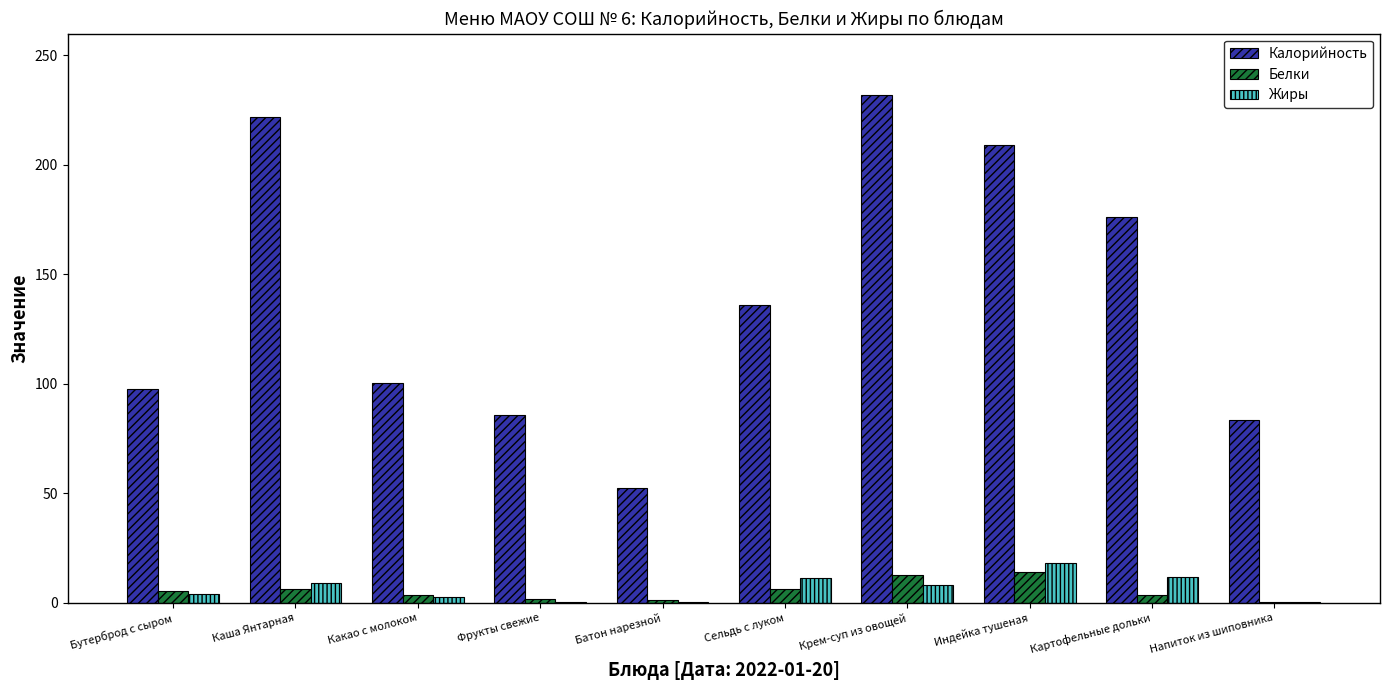

Is the value of Жиры at Крем-суп из овощей greater than the value of Калорийность at Какао с молоком?

No